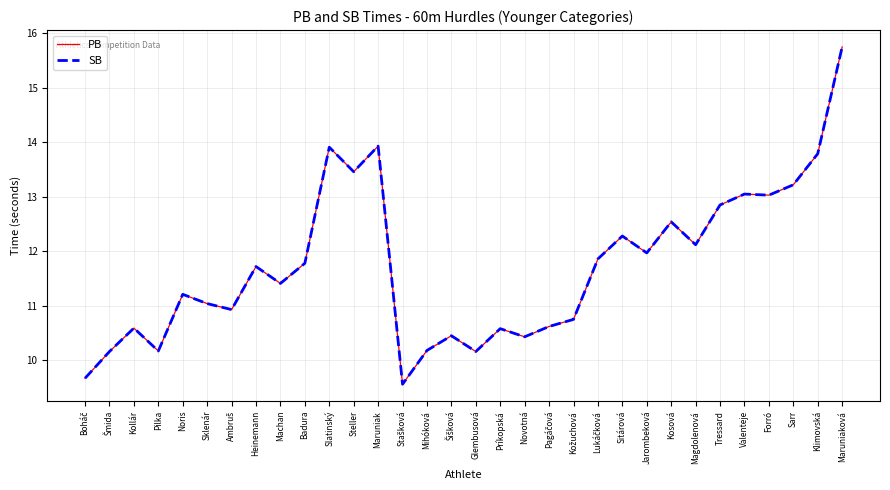

At which category is the sum across all series the highest?

Maruniaková